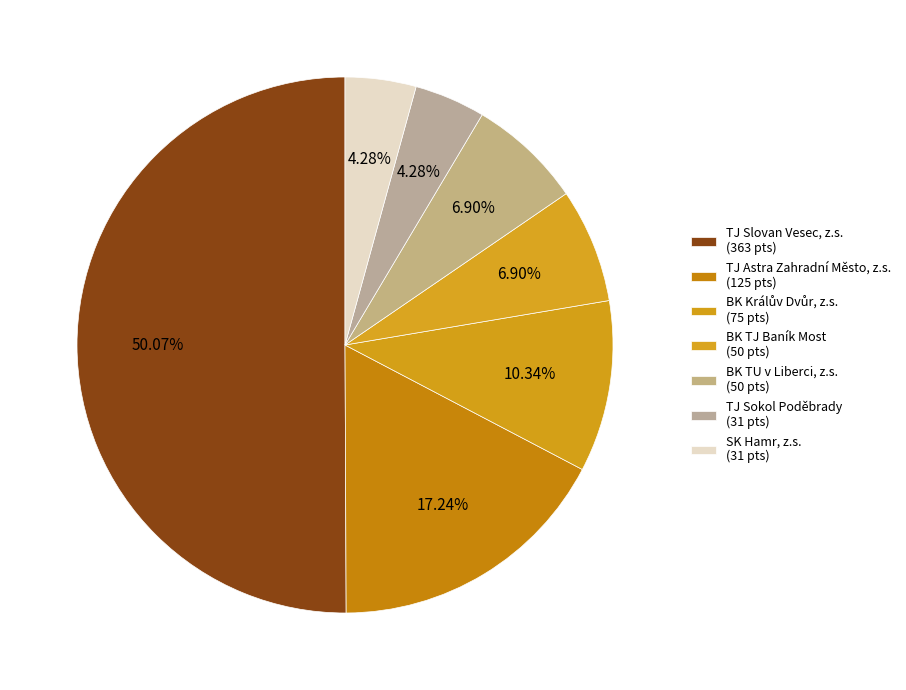

How many slices are in this pie chart?

7